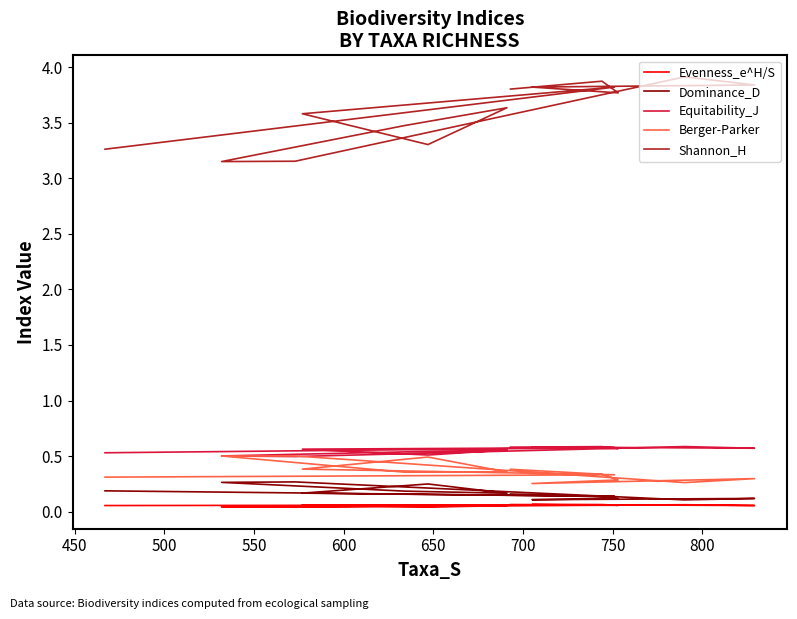

How many data points does each series have?

14